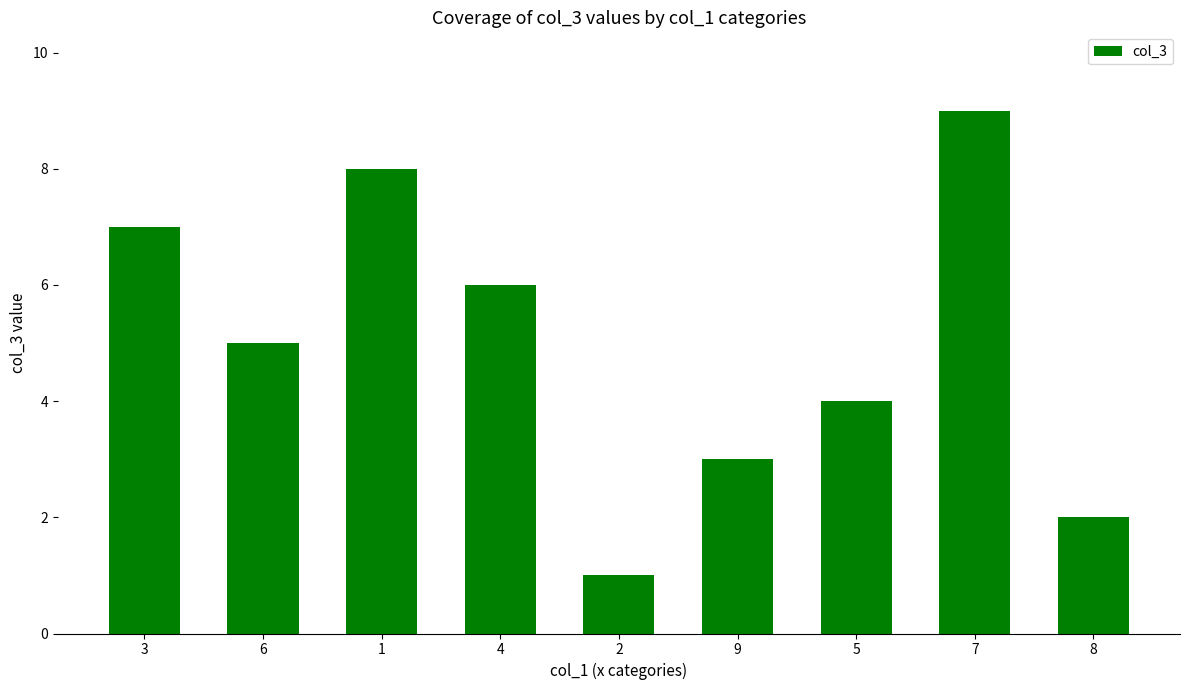

Reading left to right, list all the values displayed in this chart.

3=7	6=5	1=8	4=6	2=1	9=3	5=4	7=9	8=2